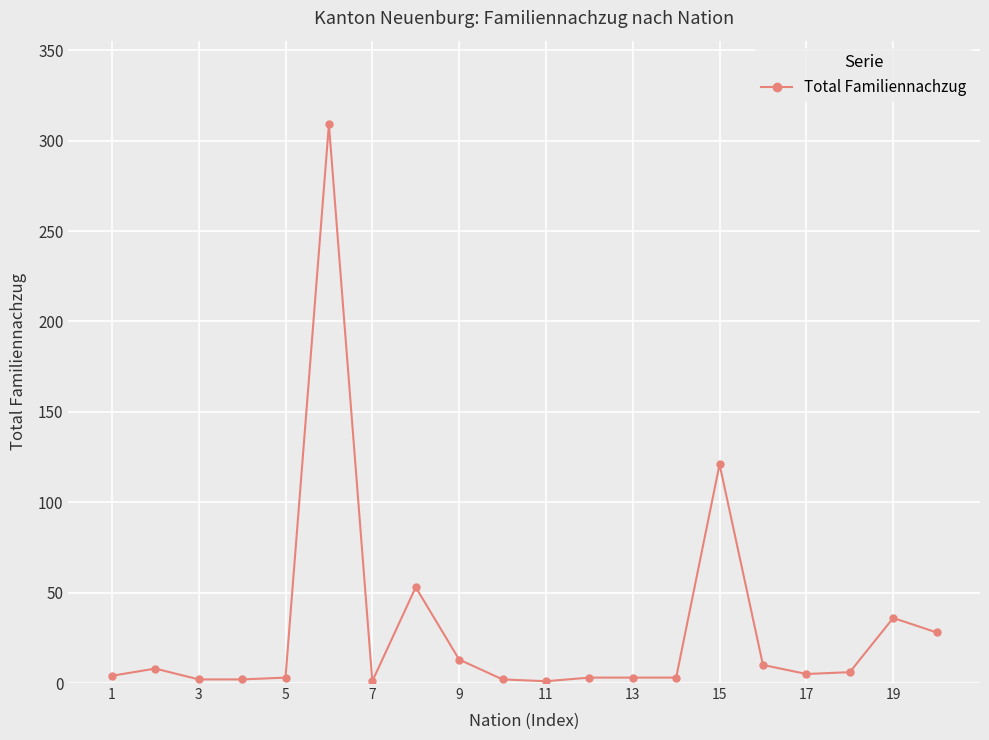

True or false: there are more than 1 points higher than both neighbors.

True